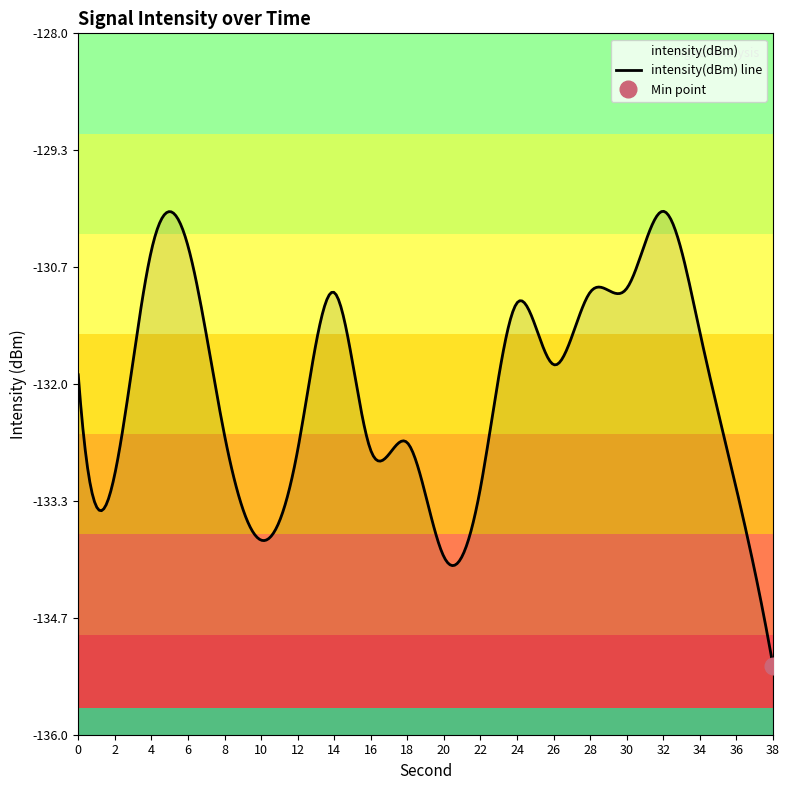

Which label corresponds to the smallest value in the chart?

38